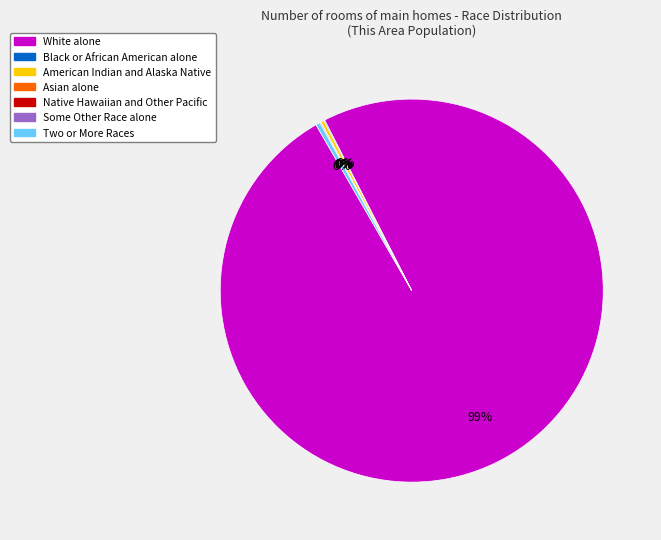

The Two or More Races slice represents 0% of the pie. True or false?

True